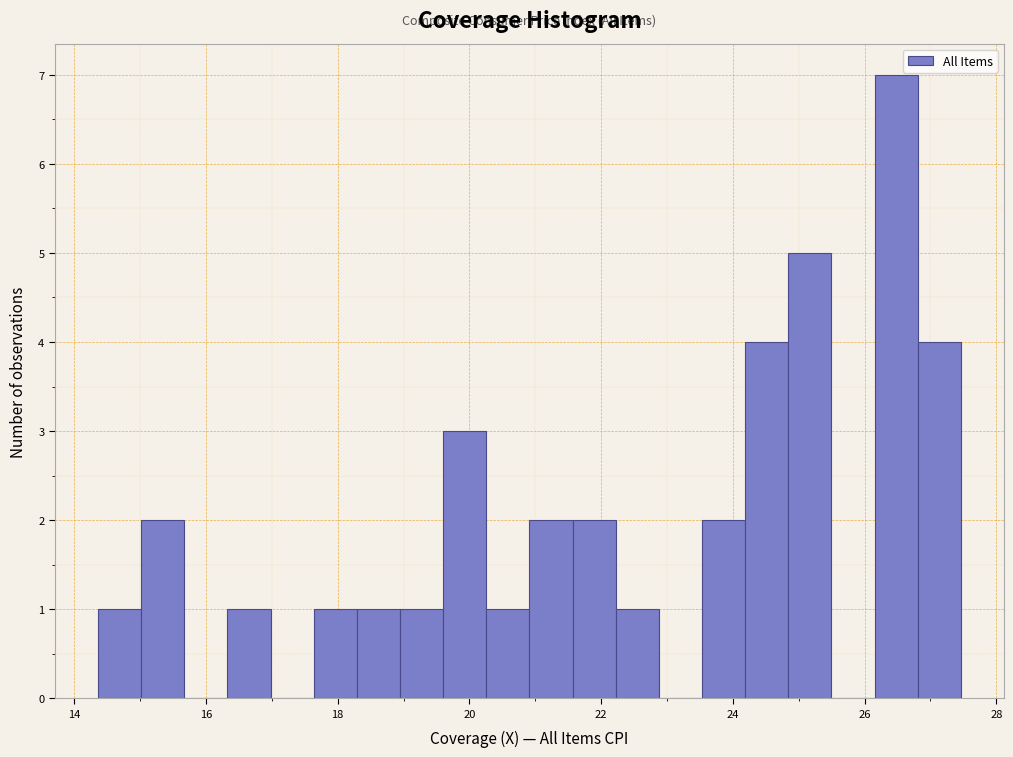

Around what value on the x-axis is the tallest bar? Give the approximate position of its centre, as read against the axis.

26.4